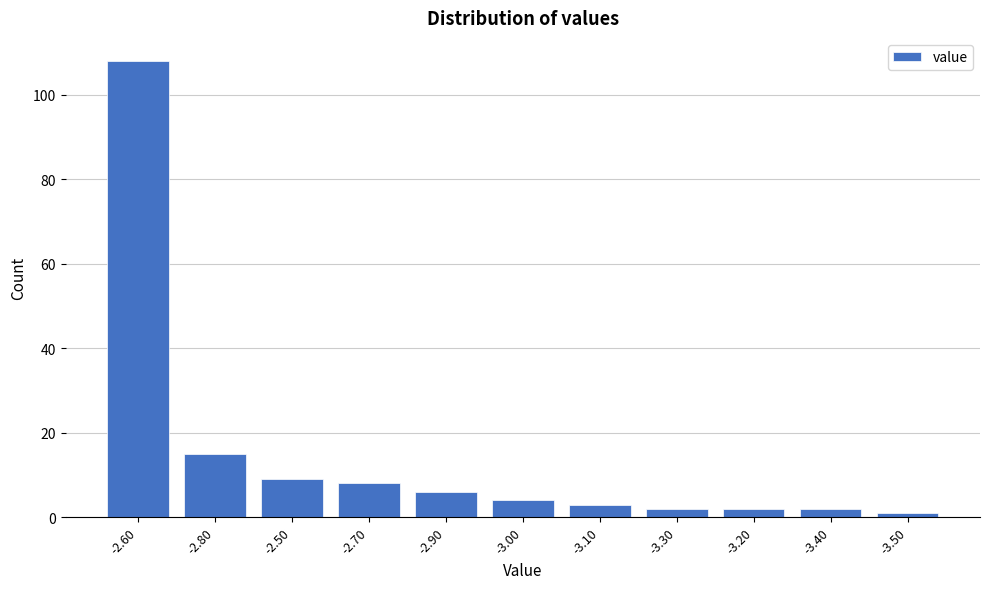

Reading right to left, list all the values displayed in this chart.

1	2	2	2	3	4	6	8	9	15	108